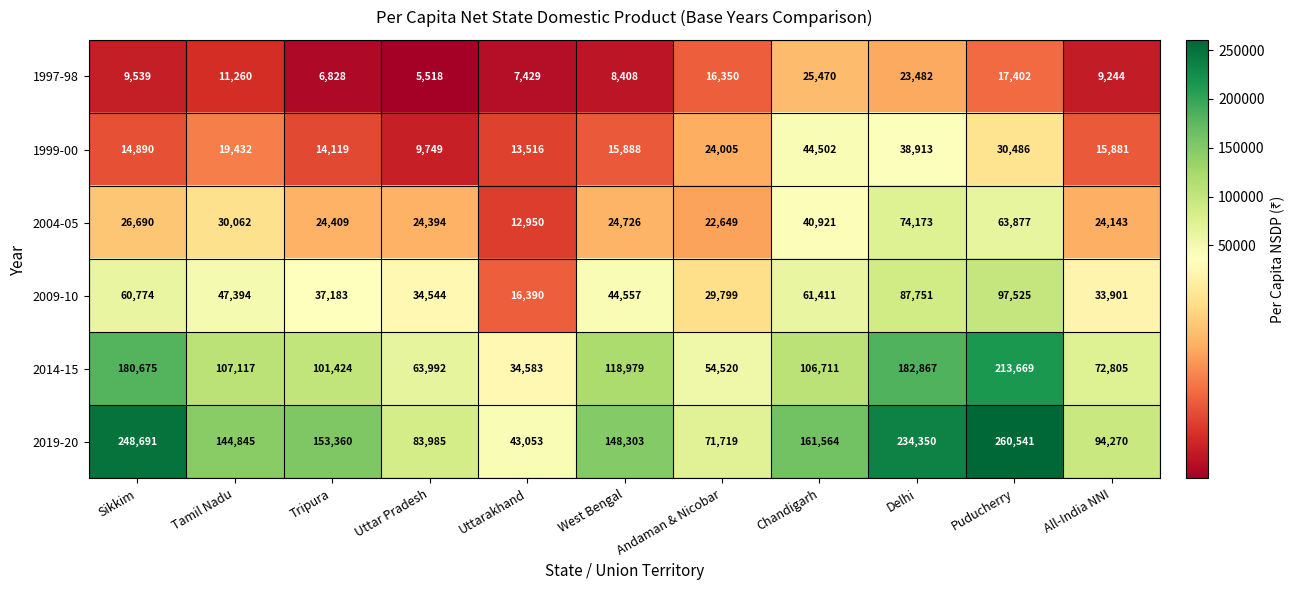

Where does the 1999-00 series first go above 15888?

Tamil Nadu